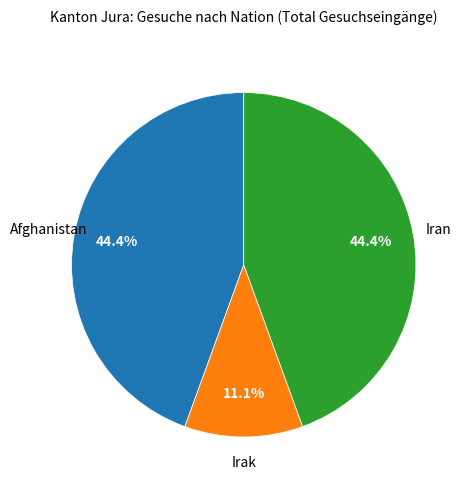

Does any single category account for the majority?

No